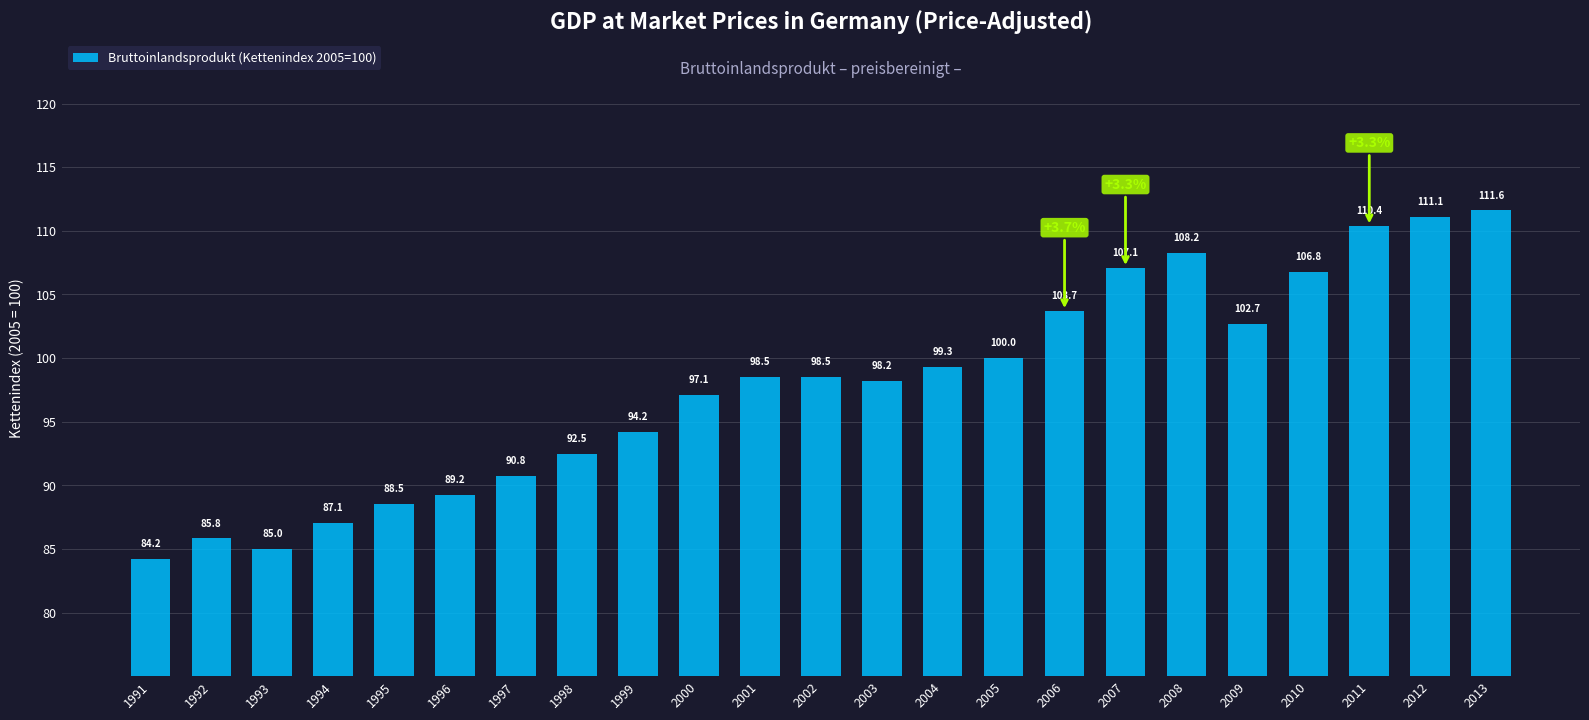

At which label does the data first exceed 98?

2001